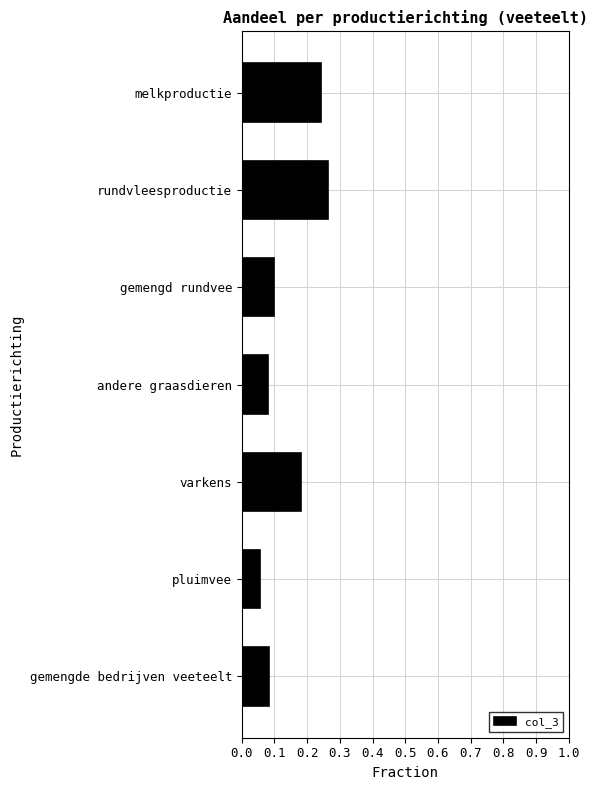

What is the sum of all values?

1.0